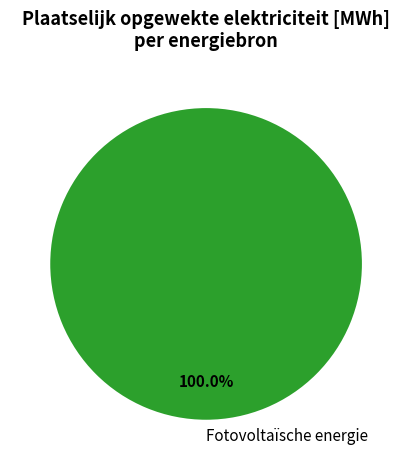

Is there any slice that represents more than half of the pie?

Yes